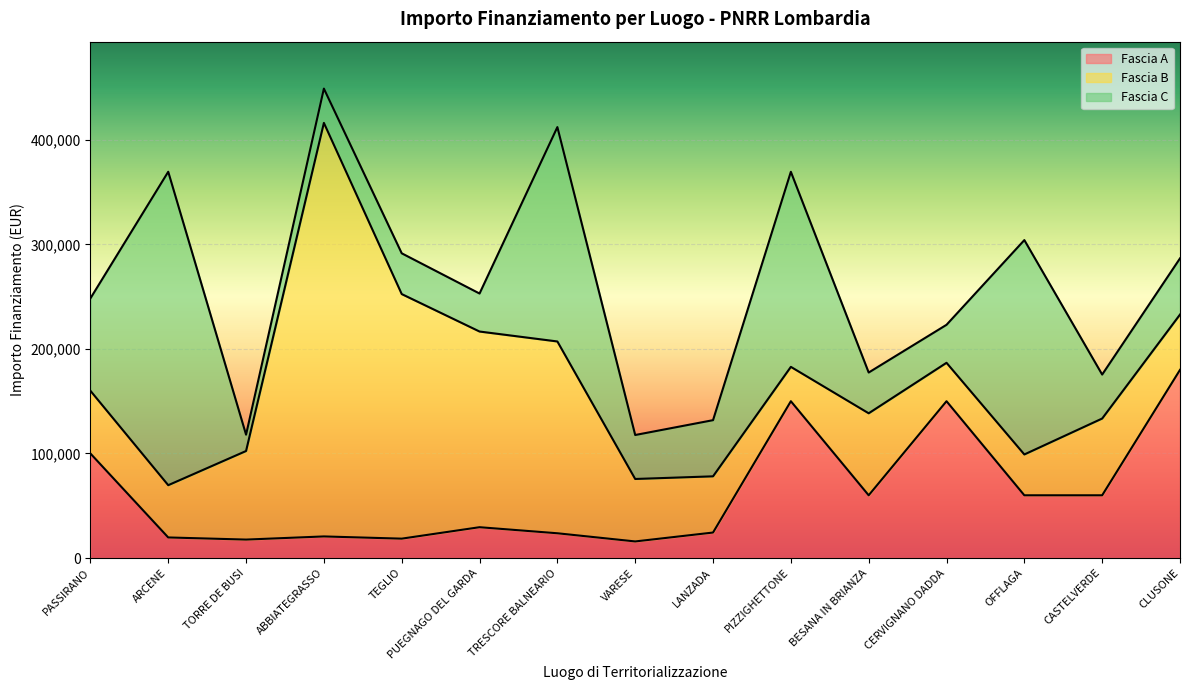

The value of Fascia B at OFFLAGA is 39060.0. True or false?

True